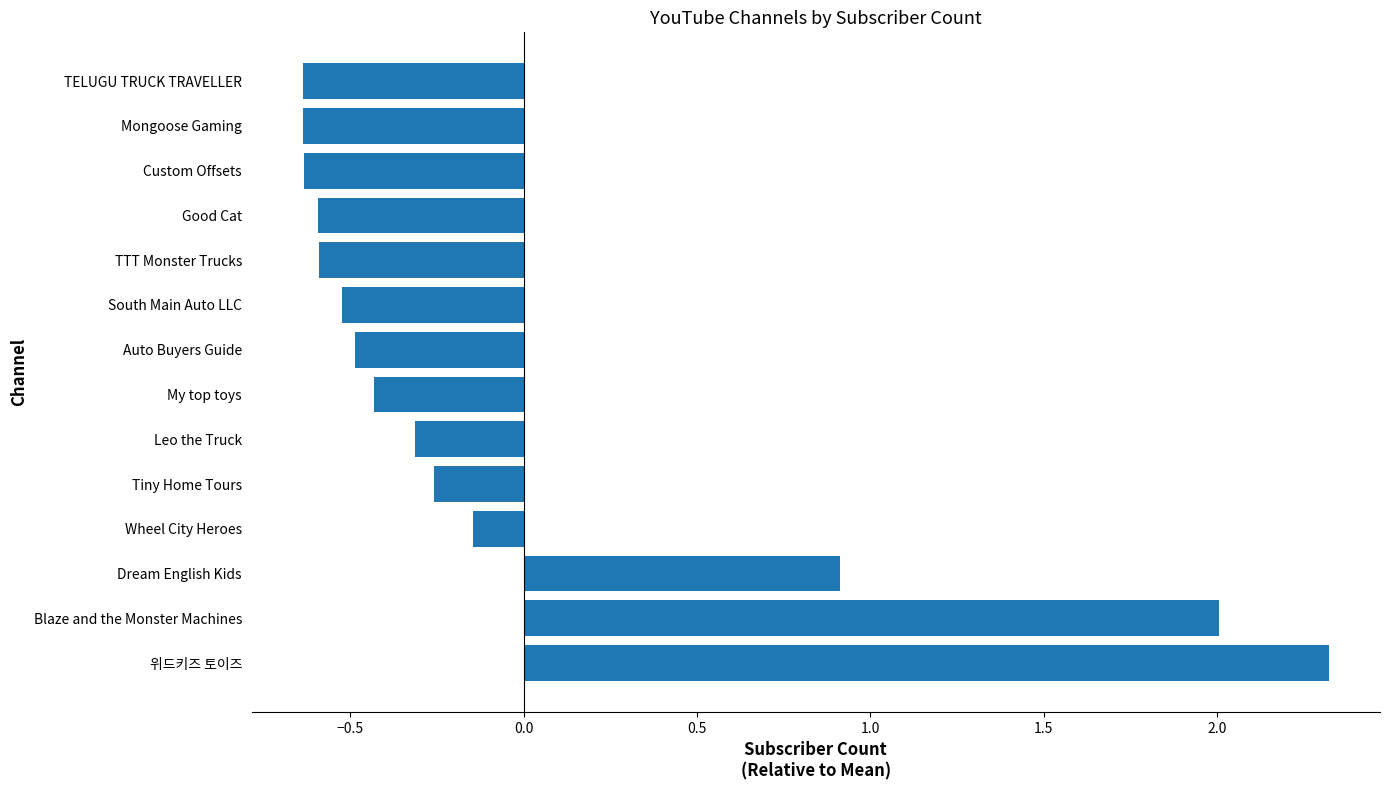

How many bars are there in total?

14